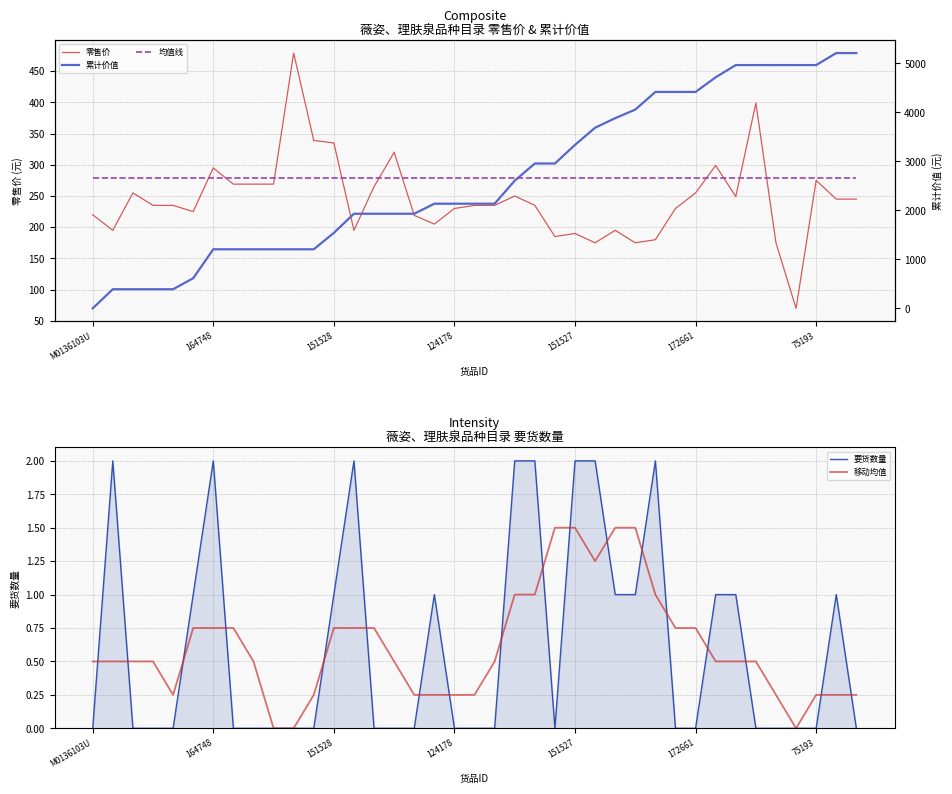

What are all the series names shown in the legend?

零售价, 累计价值, 均值线, 要货数量, 移动均值